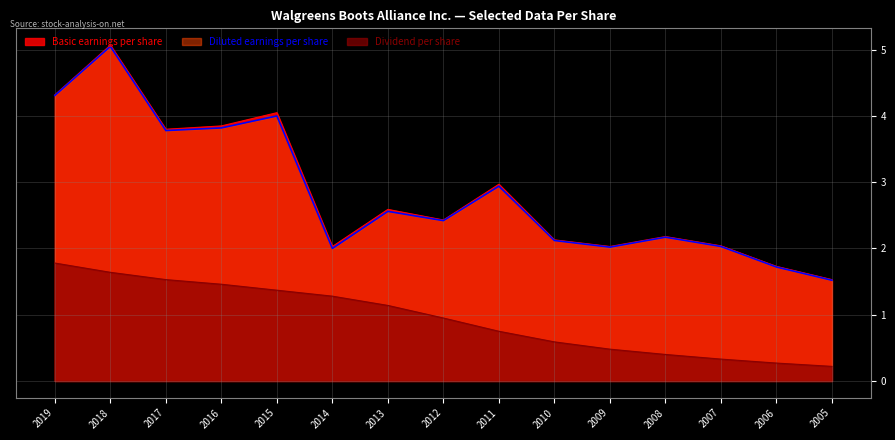

What is the average value of the Diluted earnings per share series?

2.8